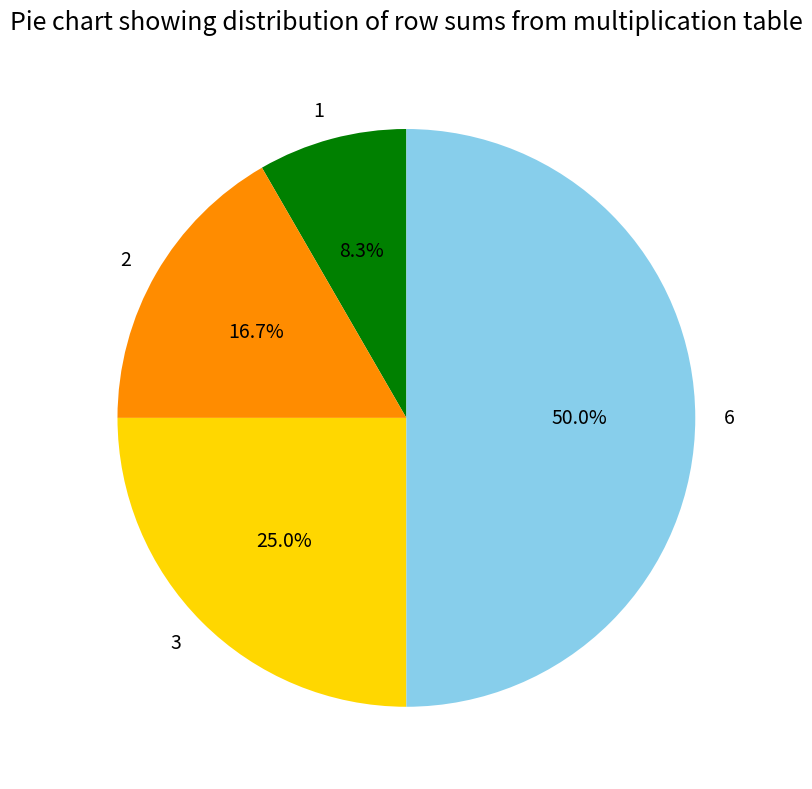

To the nearest percent, what is the difference between the largest and smallest slice percentages?

42%